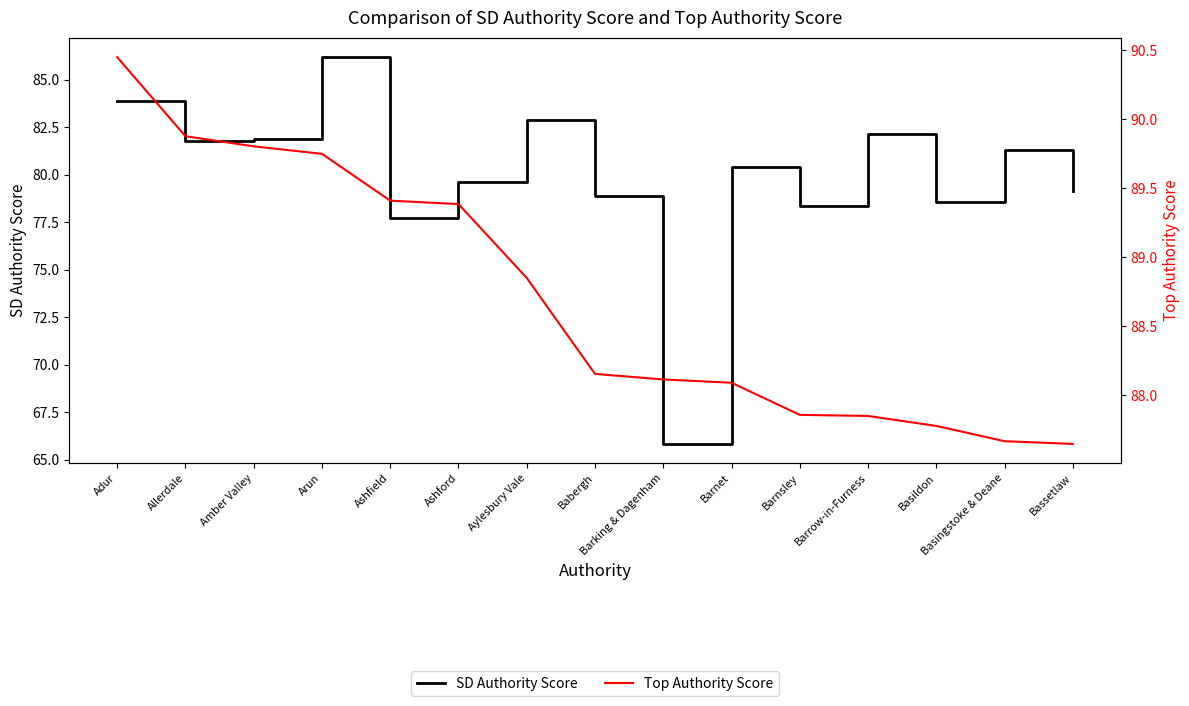

Which label corresponds to the smallest value in the chart?

Barking & Dagenham